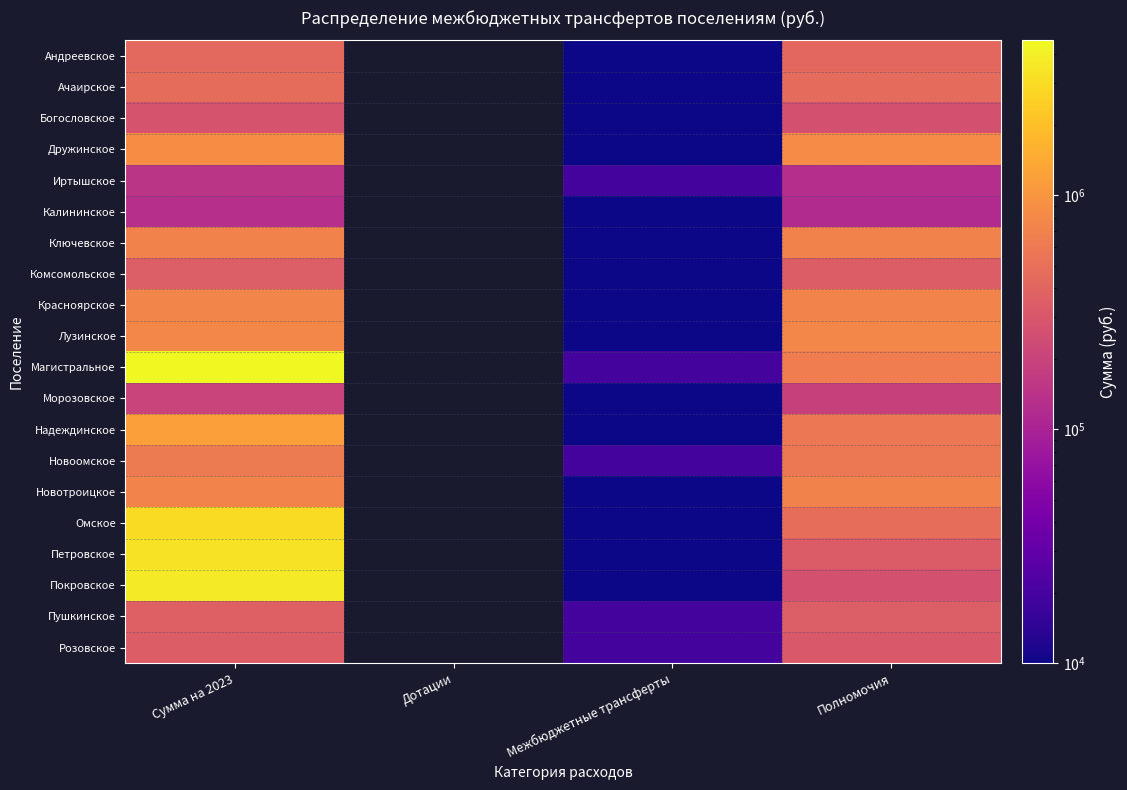

What is the greatest value displayed?

4580537.5